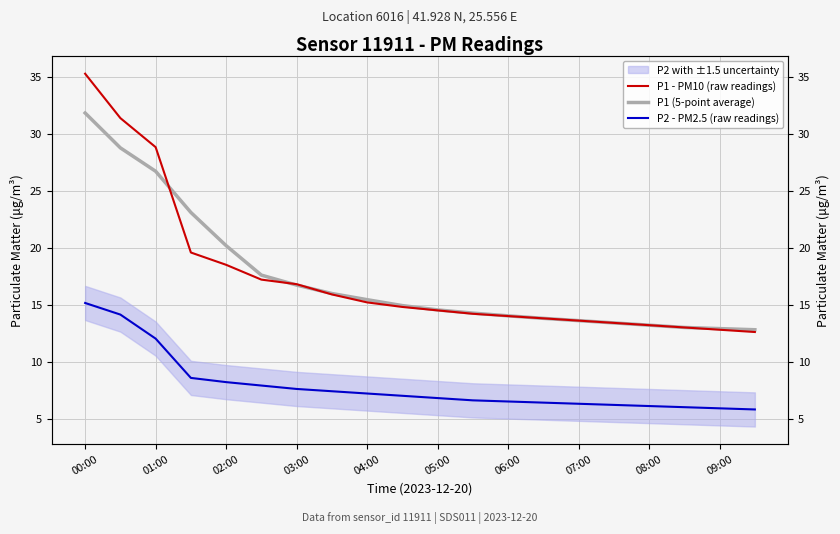

Rank the series at 05:00 from highest to lowest value.

P1 (5-point average), P1 - PM10 (raw readings), P2 - PM2.5 (raw readings)